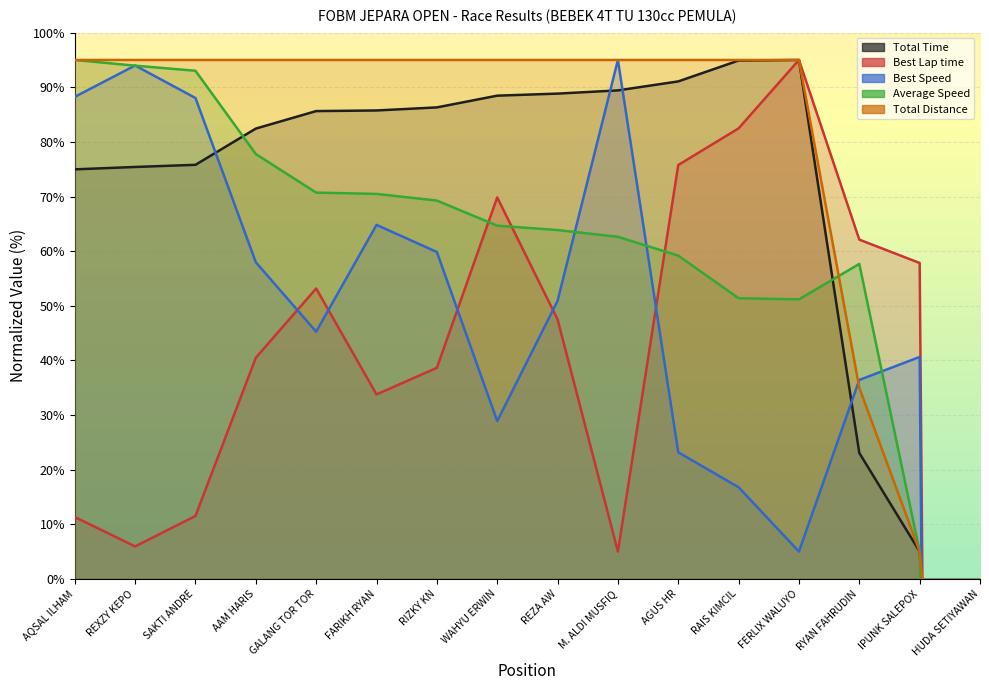

Rank the series by their maximum value, from lowest to highest.

Total Time, Best Lap time, Best Speed, Average Speed, Total Distance